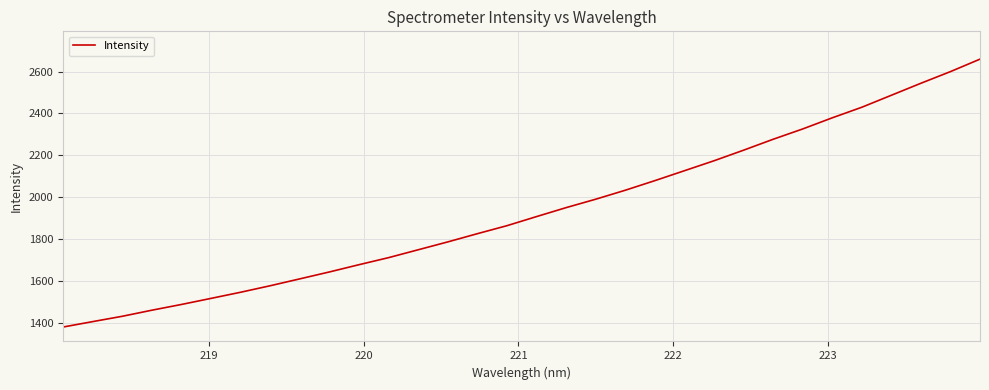

What is the difference between the maximum and minimum values?

1280.6